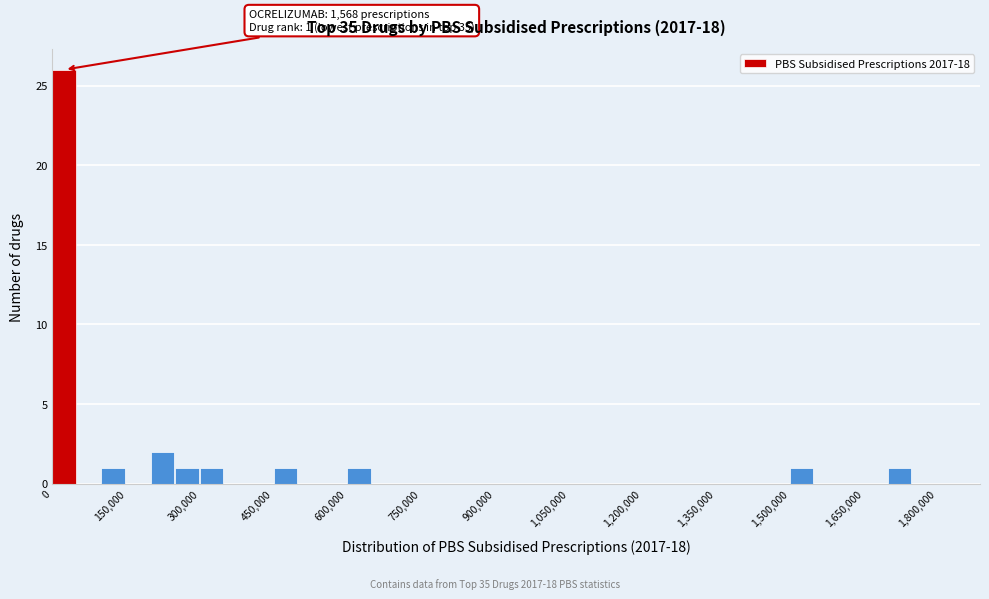

Read against the x-axis, roughly where is the centre of the tallest bar?

20000